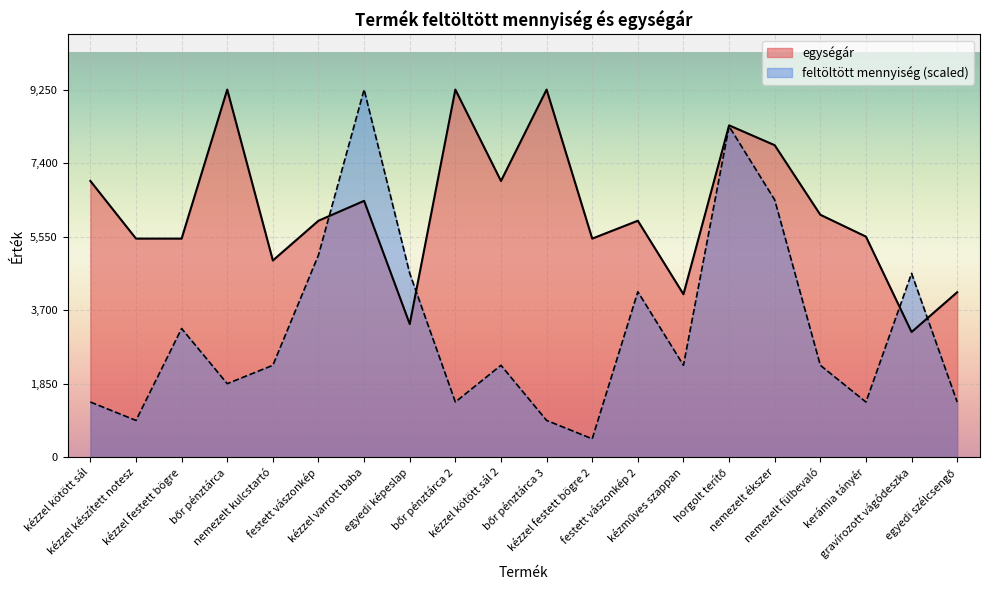

True or false: egységár and feltöltött mennyiség cross at least once.

True